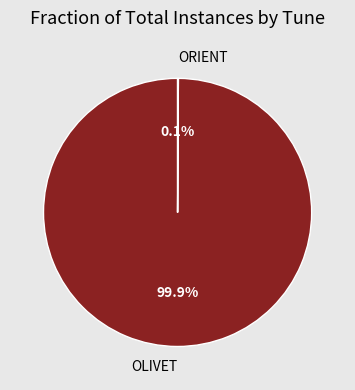

How much of the chart is everything except OLIVET?

0.1%